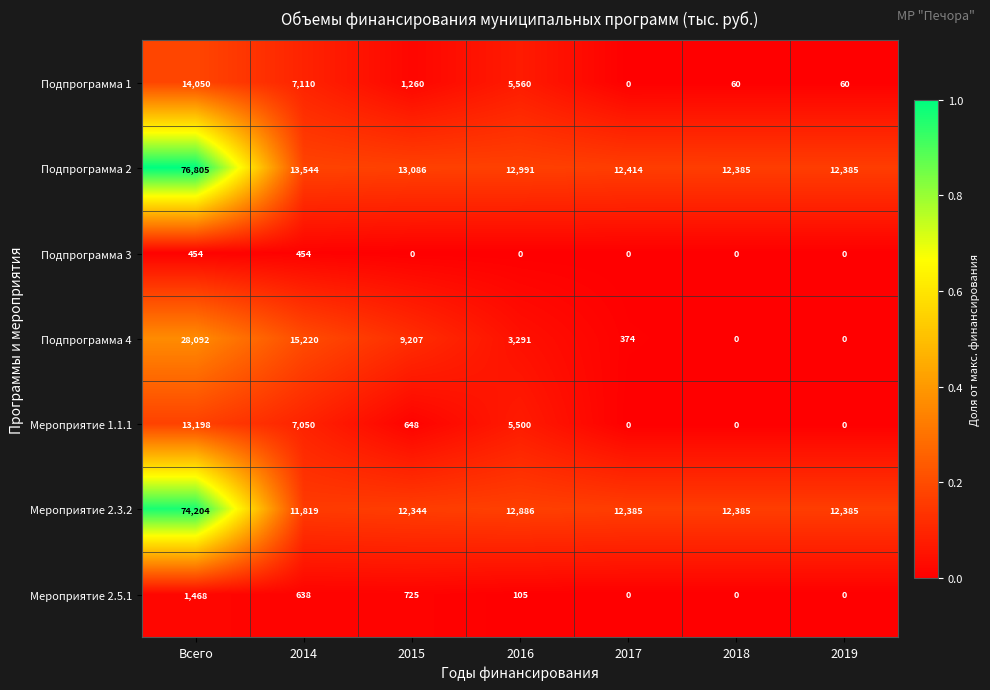

Count the number of data series in this chart.

7